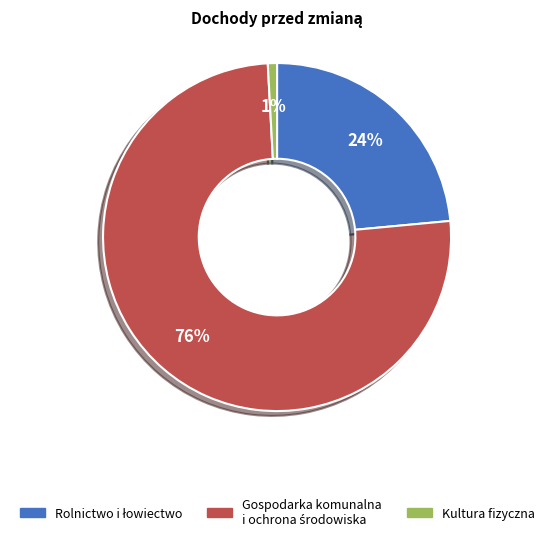

Is there any slice that represents more than half of the pie?

Yes